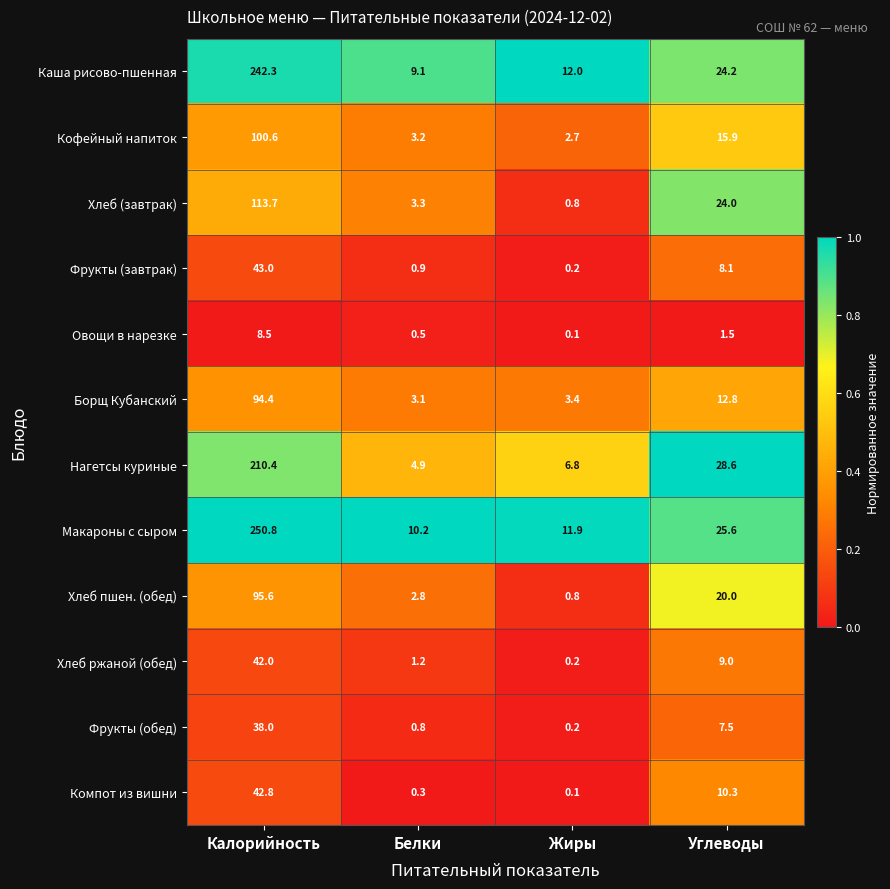

Which series has the largest total across all categories?

Макароны с сыром